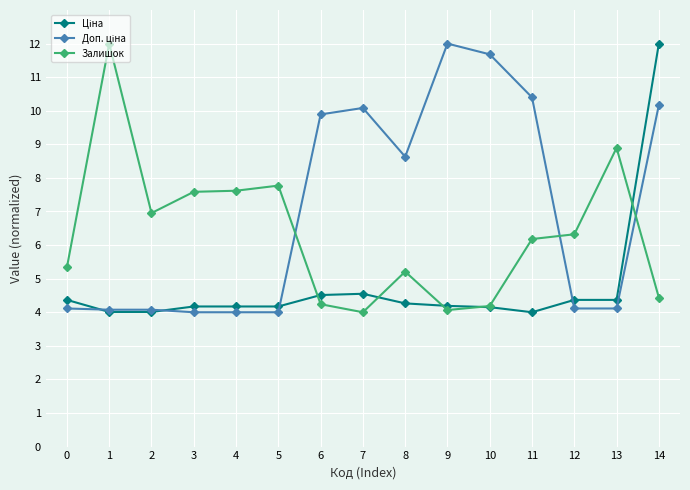

The Залишок series shows 11.8 at 13. True or false?

False